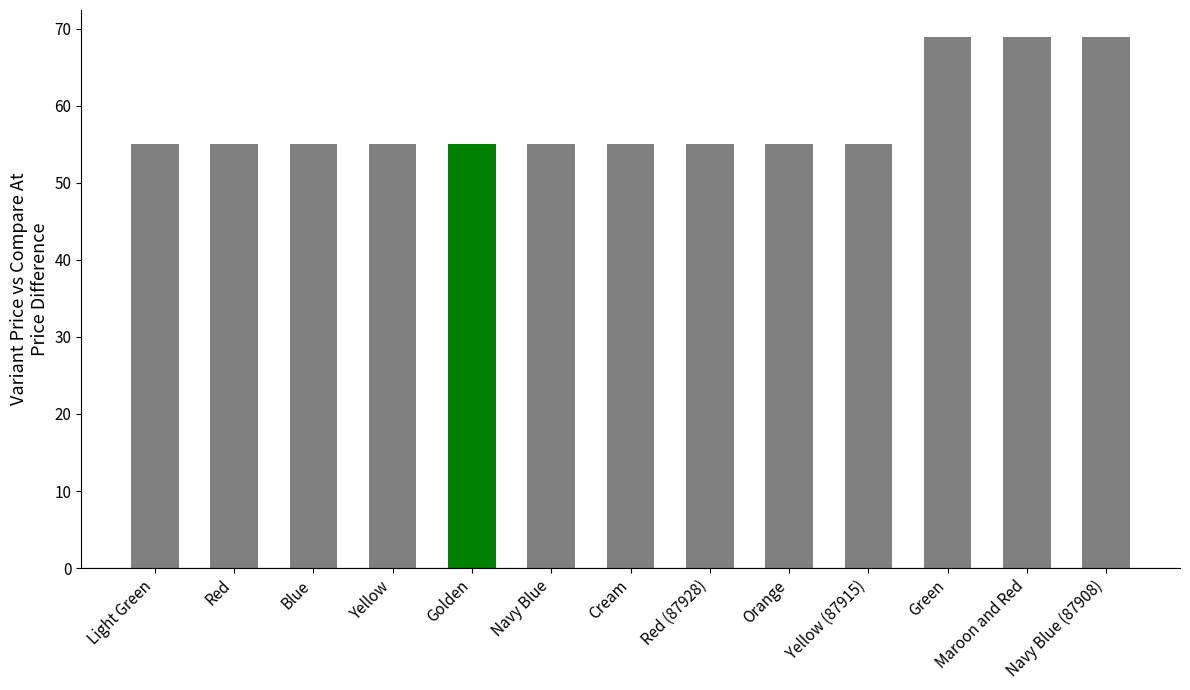

True or false: the data shows 55 at Golden.

True